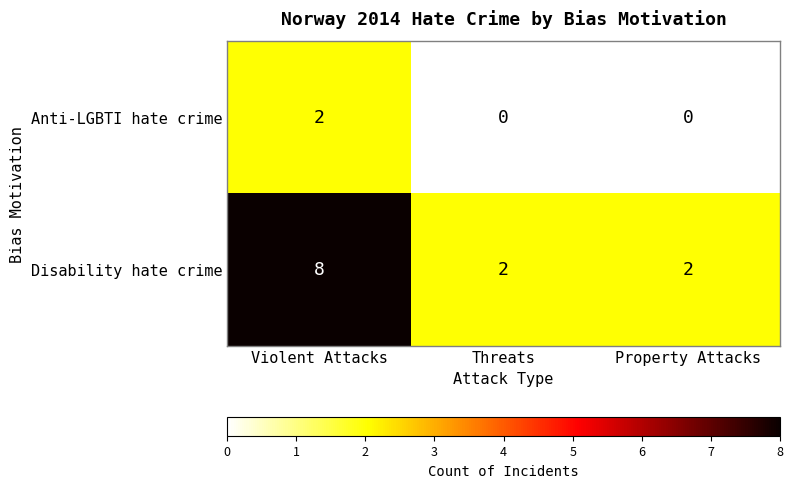

Reading right to left, extract all data points from this chart.

Anti-LGBTI hate crime: 0	0	2
Disability hate crime: 2	2	8